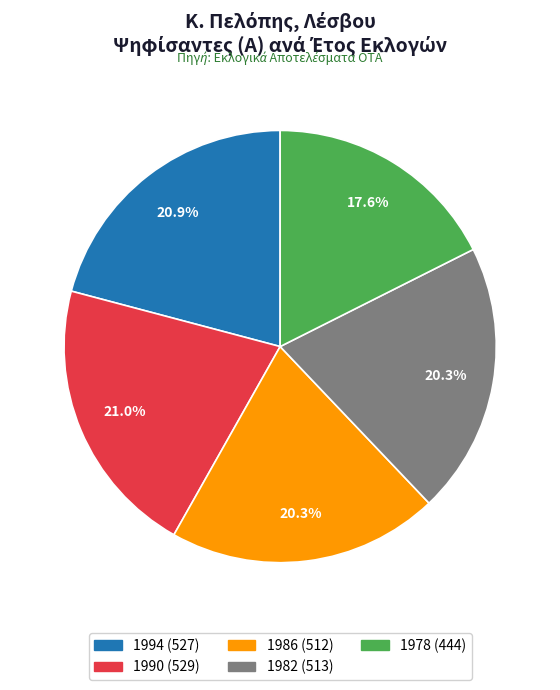

Which has a higher value, 1978 or 1990?

1990